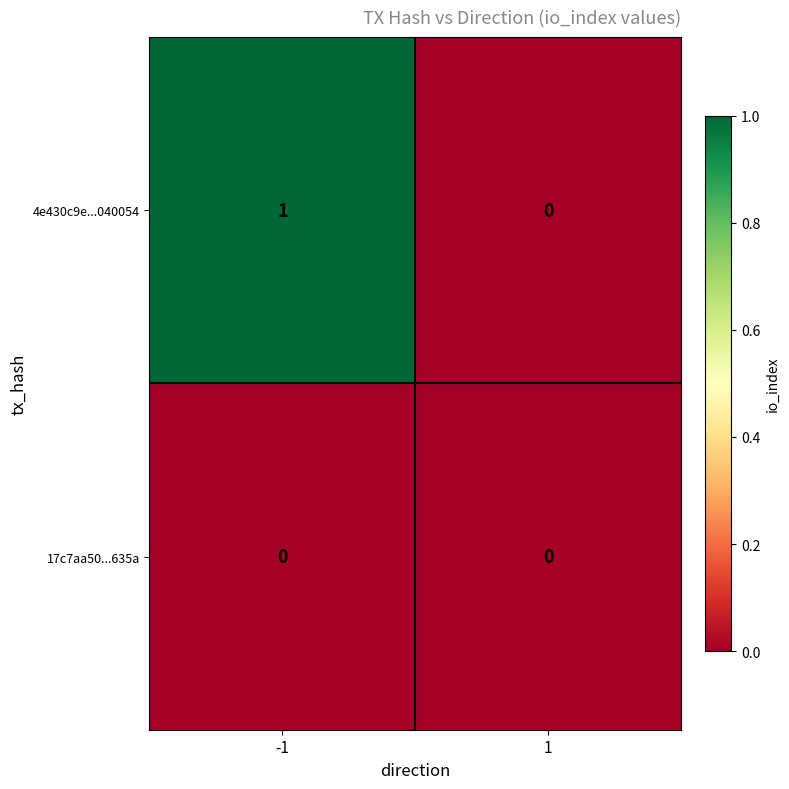

What is the total value across all series at -1?

1